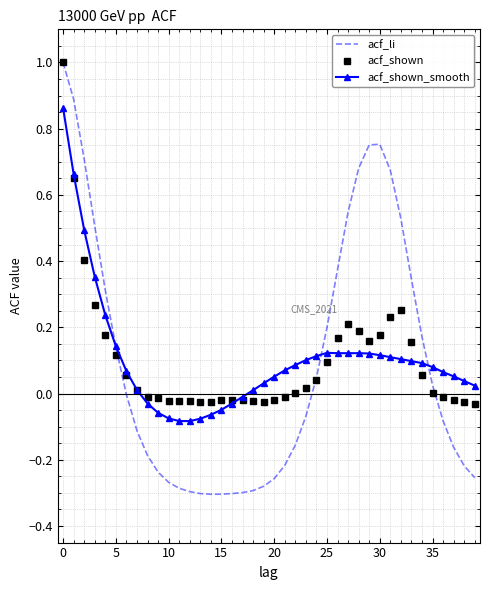

Which series has the largest range (max minus min)?

acf_li